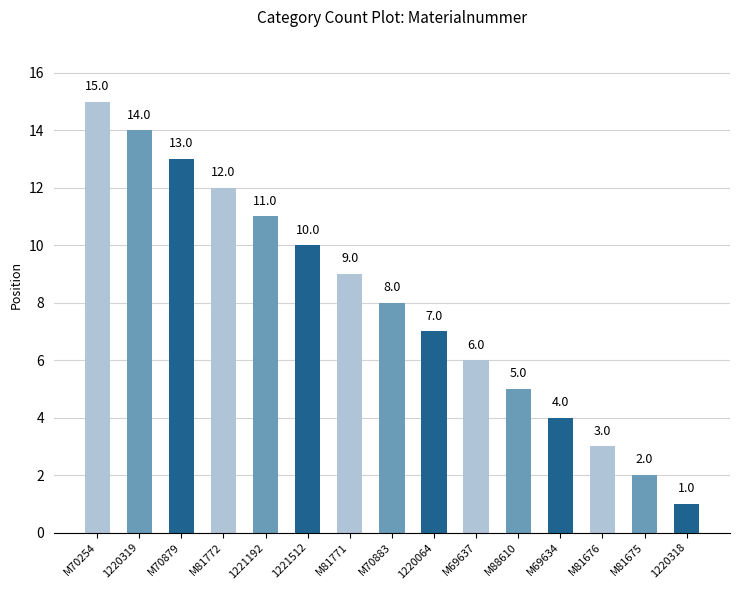

What position from the left is M81676?

13